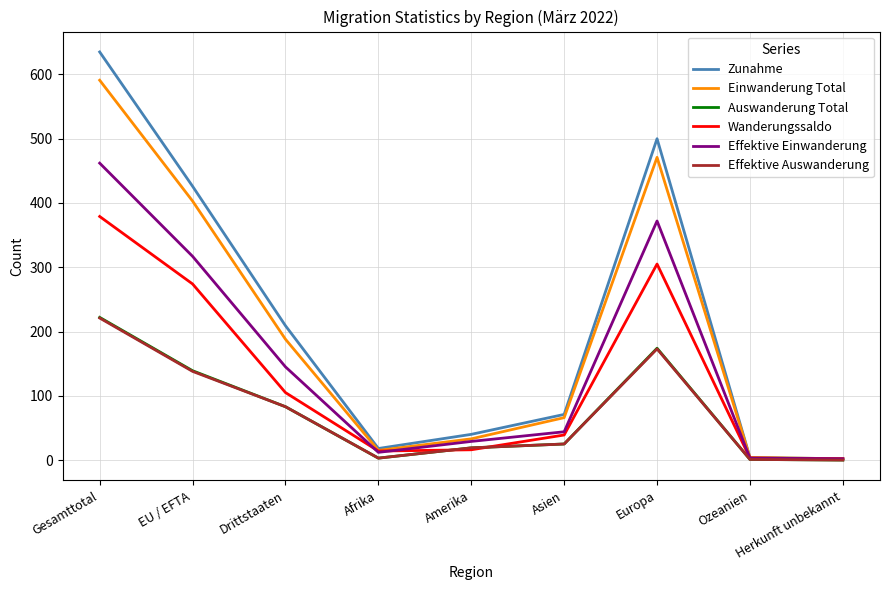

Which series has the largest total across all categories?

Zunahme